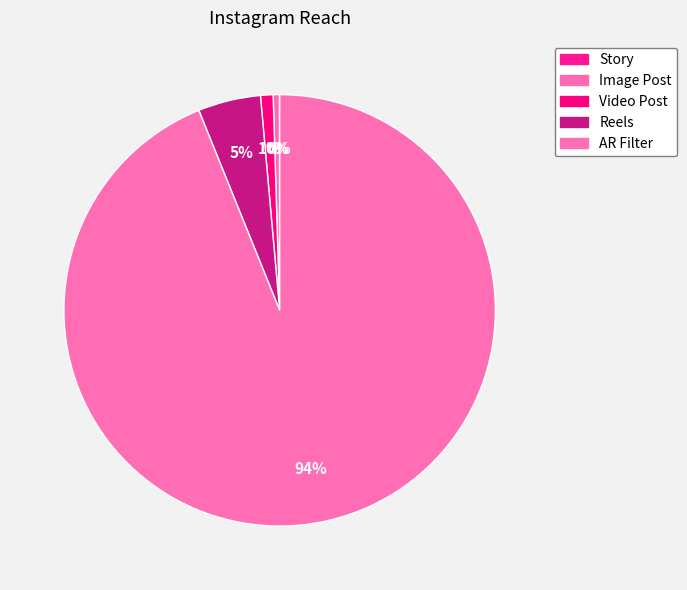

To the nearest percent, what is the combined percentage of AR Filter and Image Post?

94%